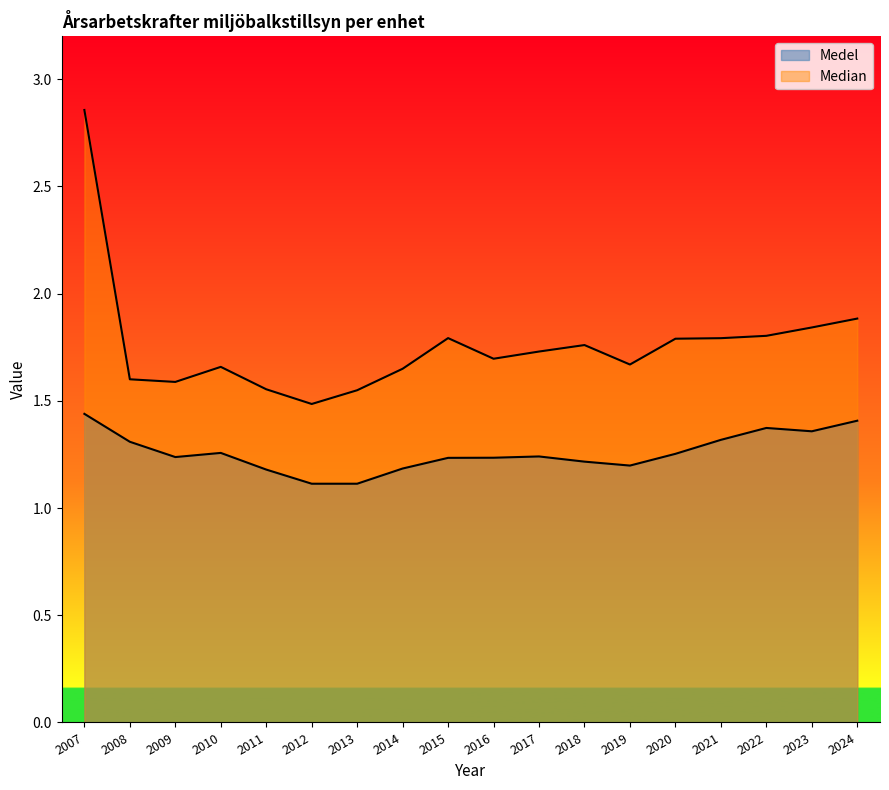

Which series has the largest range (max minus min)?

Median